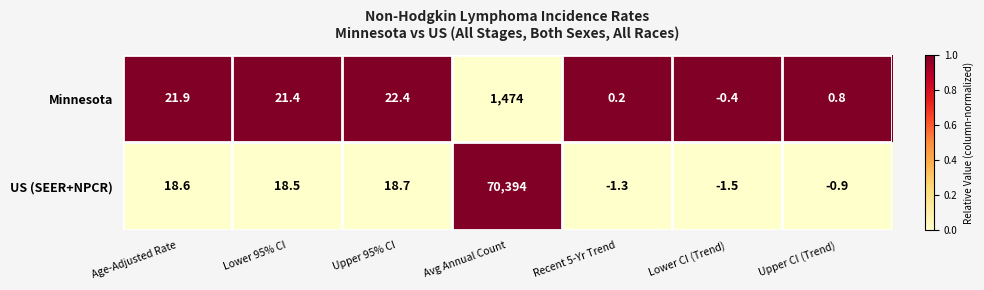

Rank the series at Lower CI (Trend) from highest to lowest value.

Minnesota, US (SEER+NPCR)